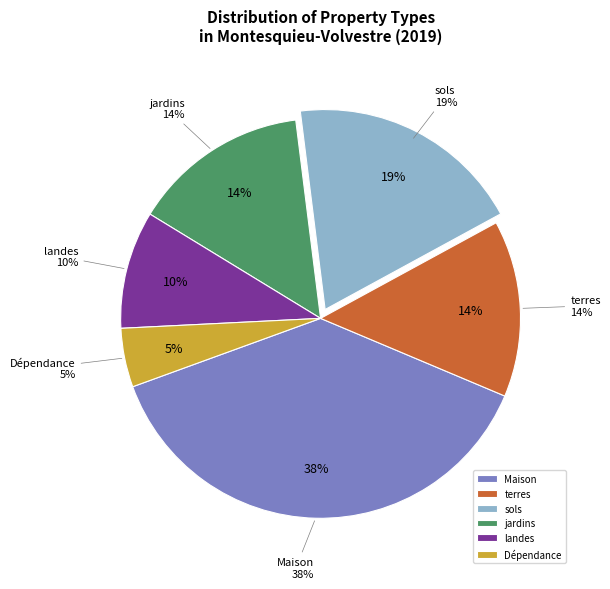

Is there any slice that represents more than half of the pie?

No